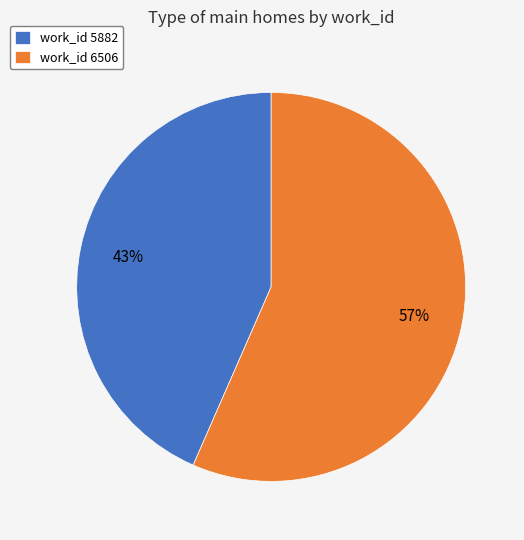

What percentage is the work_id 5882 slice, to the nearest percent?

43%